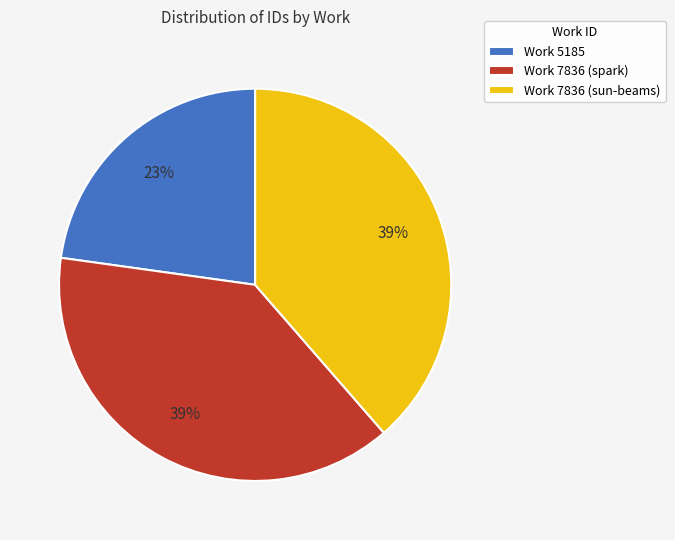

Is there any slice that represents more than half of the pie?

No